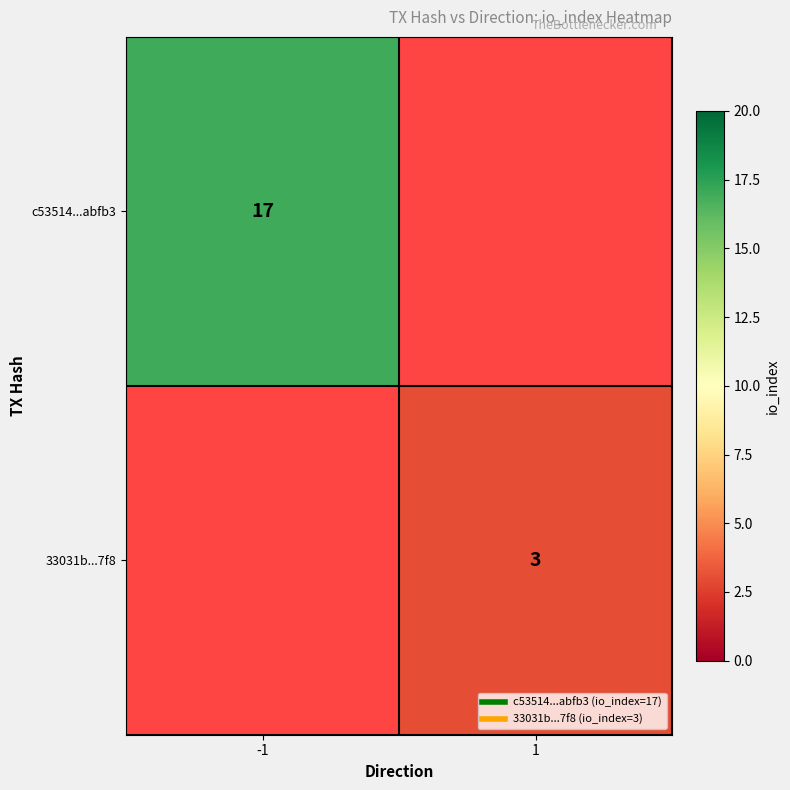

The value of 33031b...7f8 at 1 is 3.0. True or false?

True